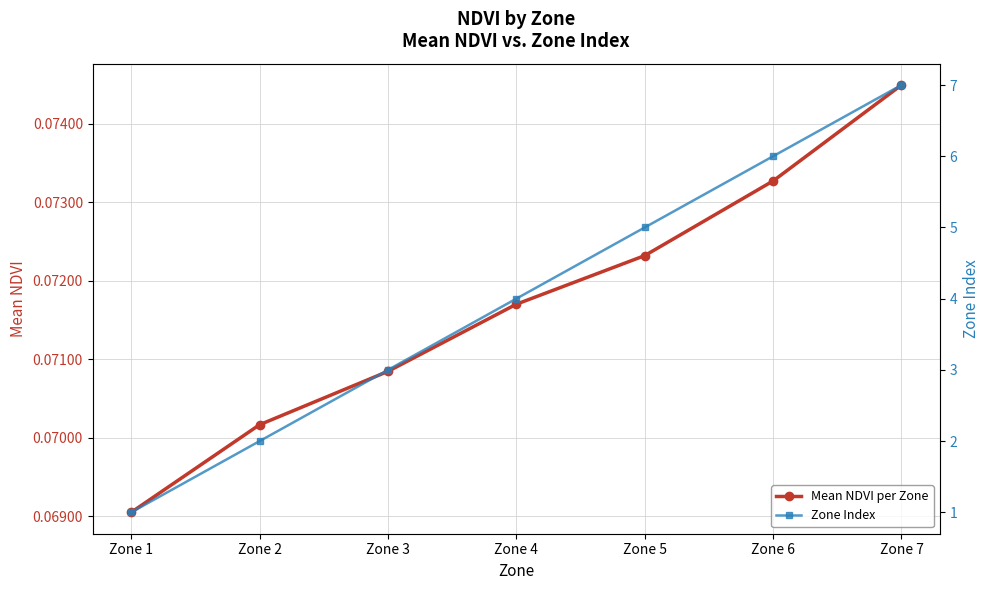

At how many categories does at least one series exceed 2?

5